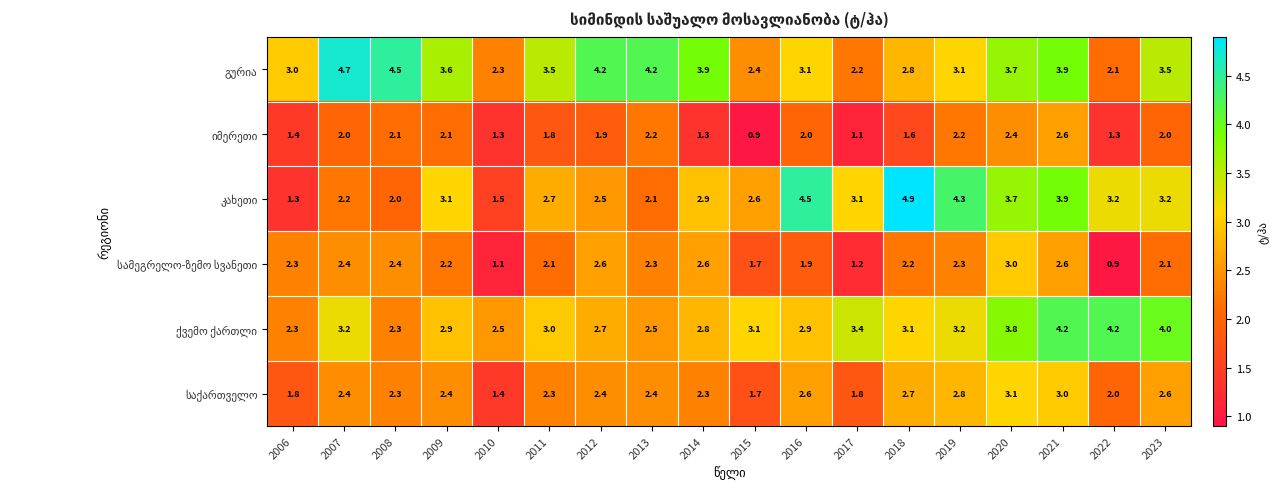

At how many categories does at least one series exceed 2?

18